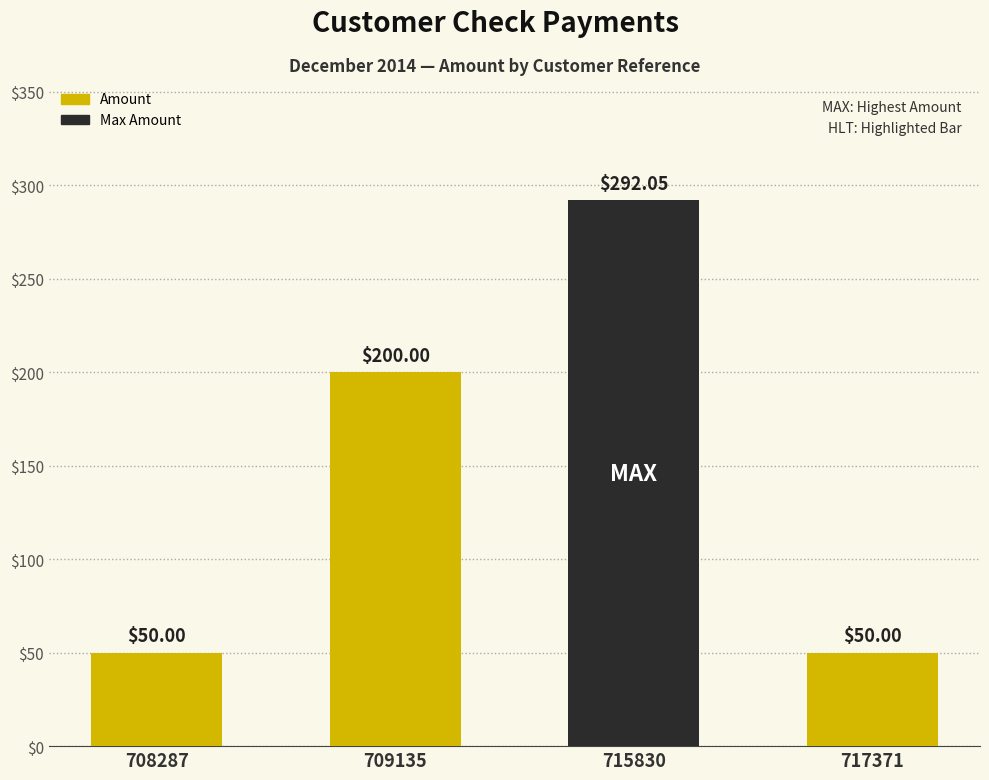

Reading left to right, transcribe all the data shown in this chart.

50.0	200.0	292.1	50.0